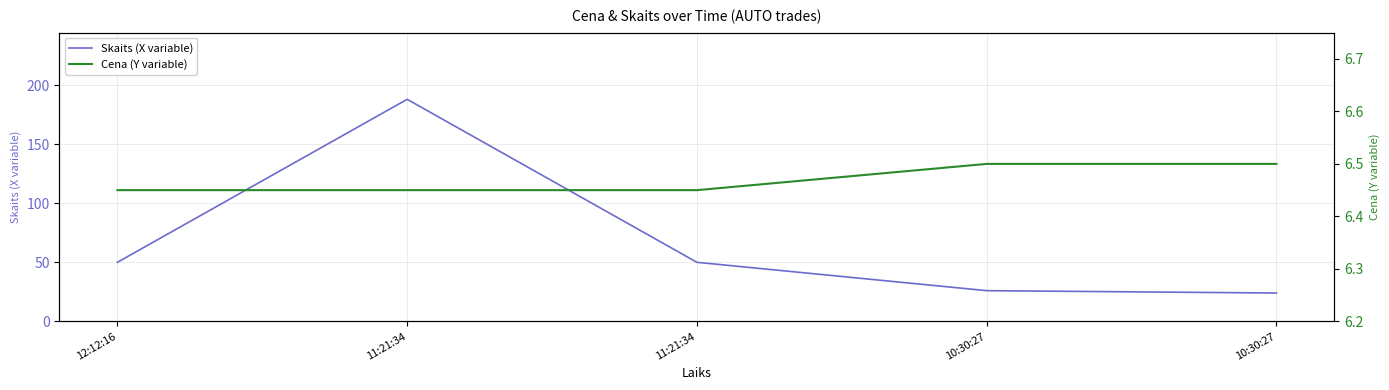

Is it true that Skaits (X variable) equals 38.5 at 10:30:27?

False